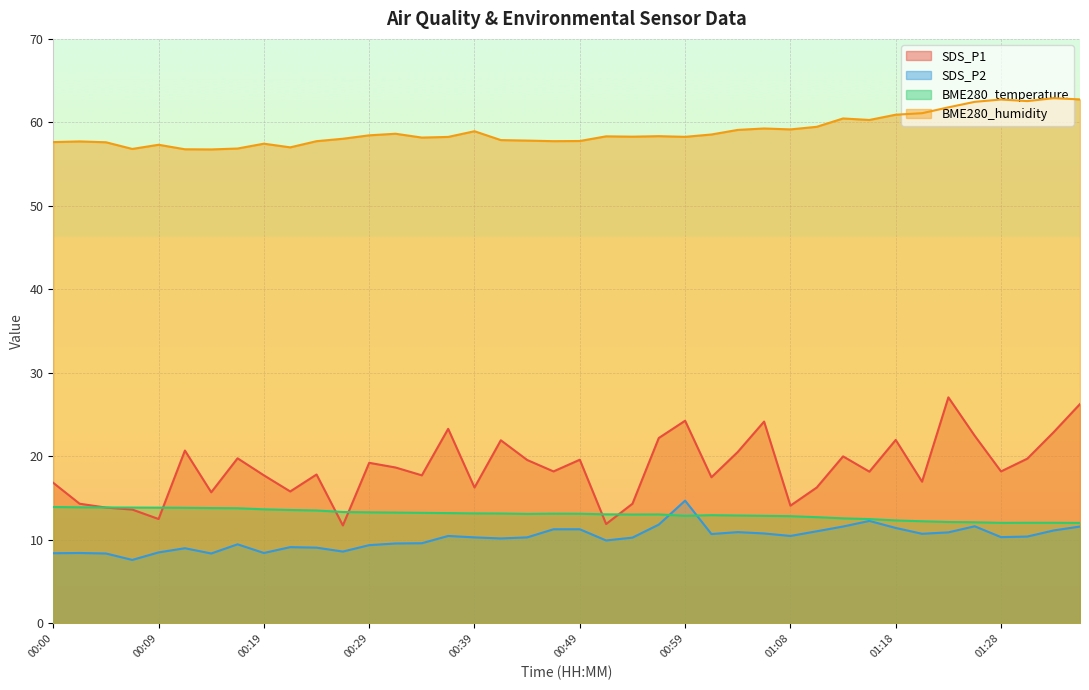

At which label does SDS_P1 first exceed 18?

00:12